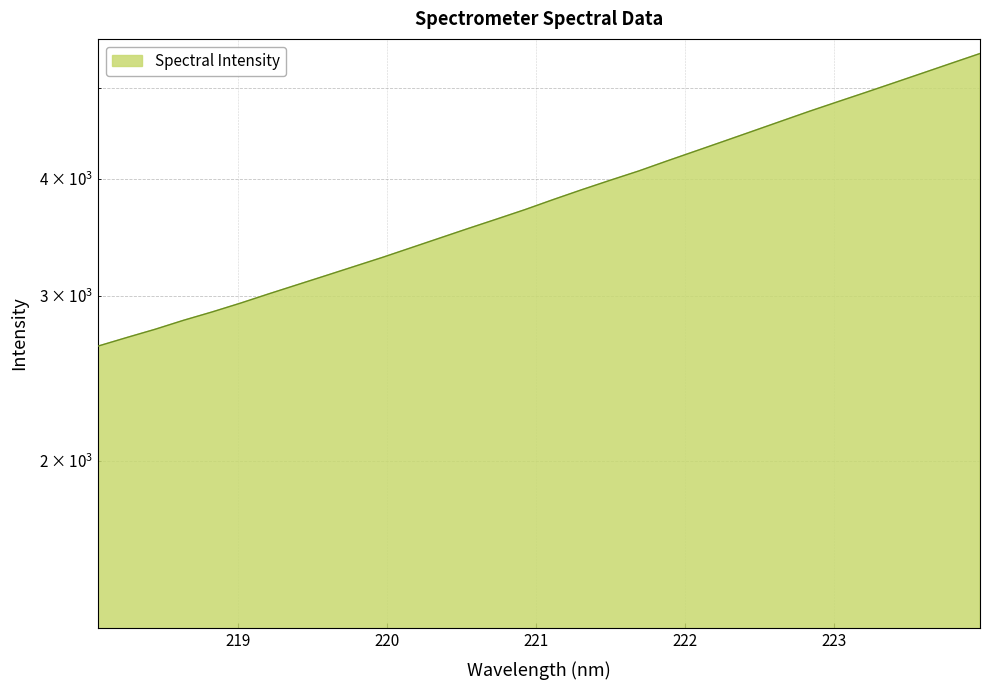

What is the minimum value shown in the chart?

2652.4